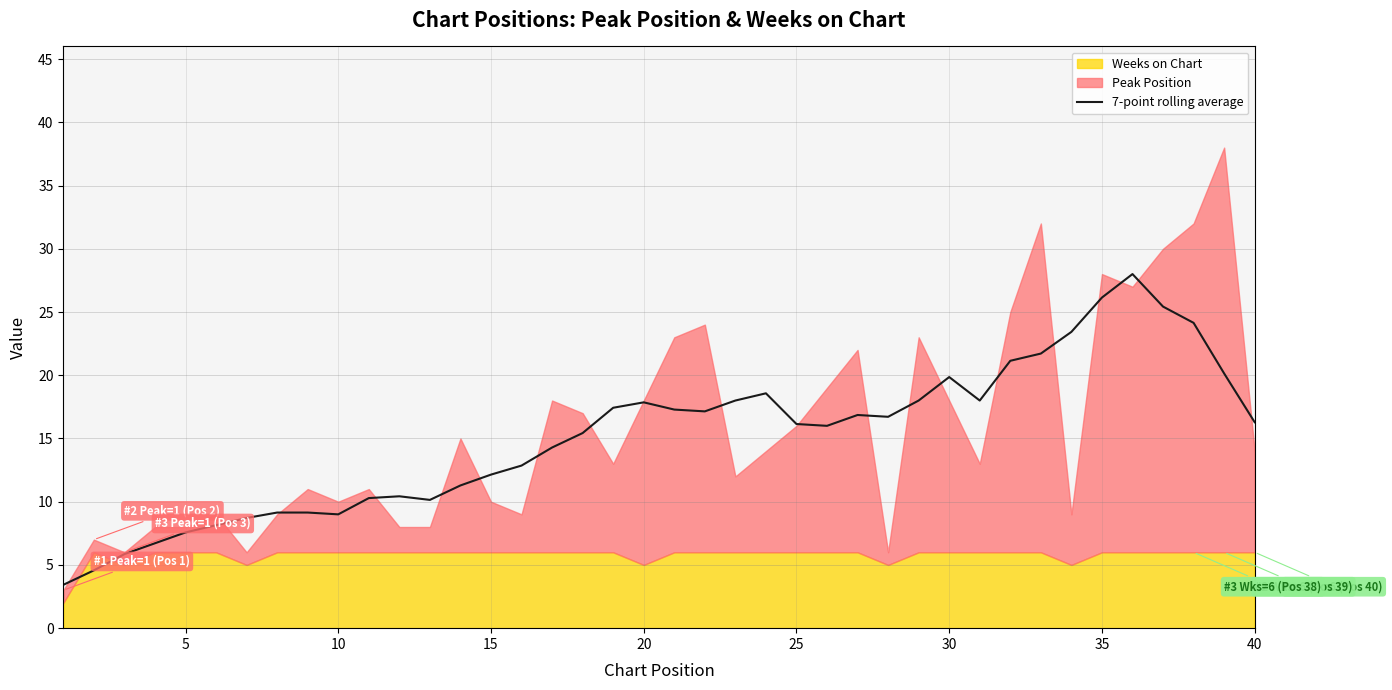

The value of 7-point rolling average at 5 is 5.3. True or false?

False